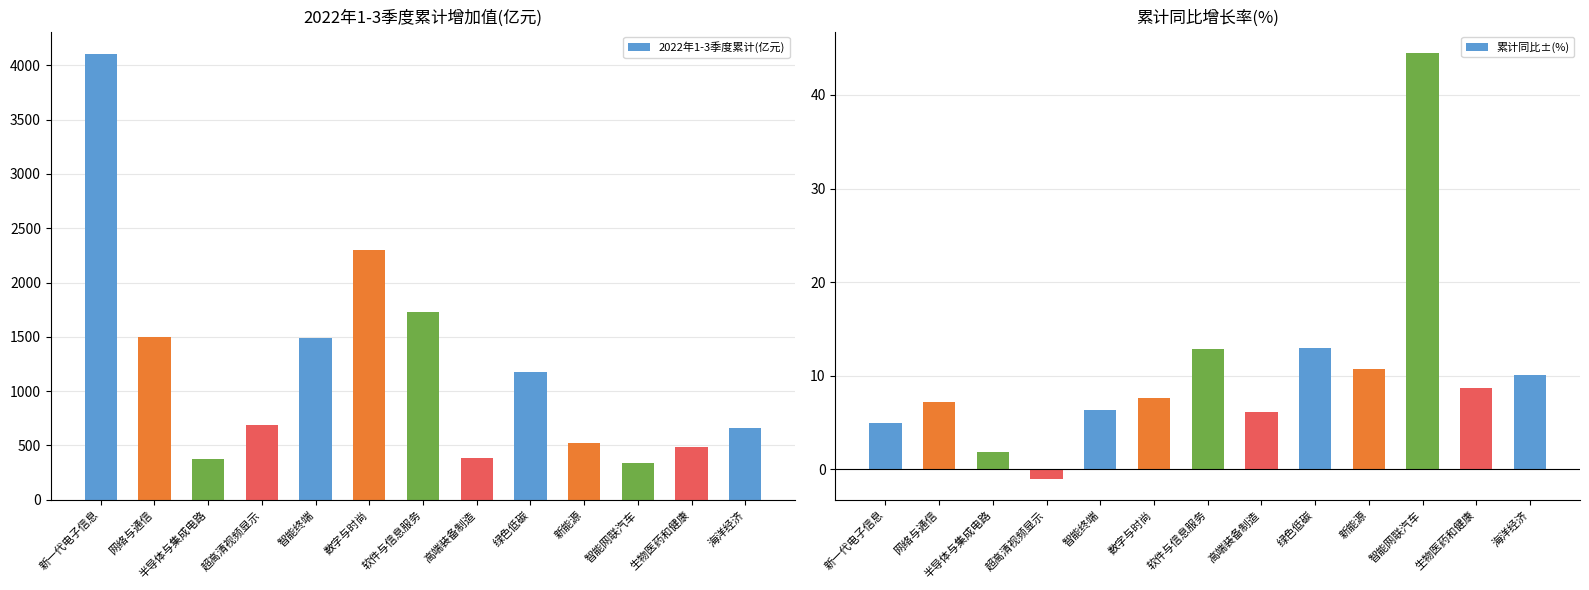

Reading left to right, what are all the values shown in this chart?

2022年1-3季度累计(亿元): 新一代电子信息=4105.8	网络与通信=1503.5	半导体与集成电路=376.6	超高清视频显示=693.0	智能终端=1493.9	数字与时尚=2301.9	软件与信息服务=1726.9	高端装备制造=381.3	绿色低碳=1179.0	新能源=524.1	智能网联汽车=340.0	生物医药和健康=487.8	海洋经济=662.9
累计同比±(%): 新一代电子信息=4.9	网络与通信=7.2	半导体与集成电路=1.8	超高清视频显示=-1.0	智能终端=6.3	数字与时尚=7.6	软件与信息服务=12.8	高端装备制造=6.1	绿色低碳=12.9	新能源=10.7	智能网联汽车=44.5	生物医药和健康=8.7	海洋经济=10.1